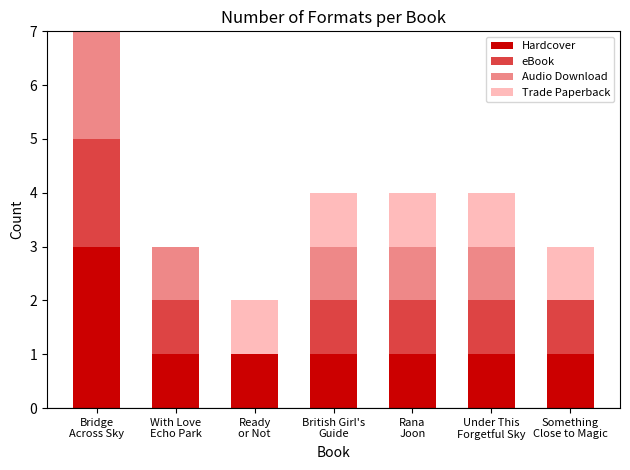

What is the maximum value for Hardcover?

3